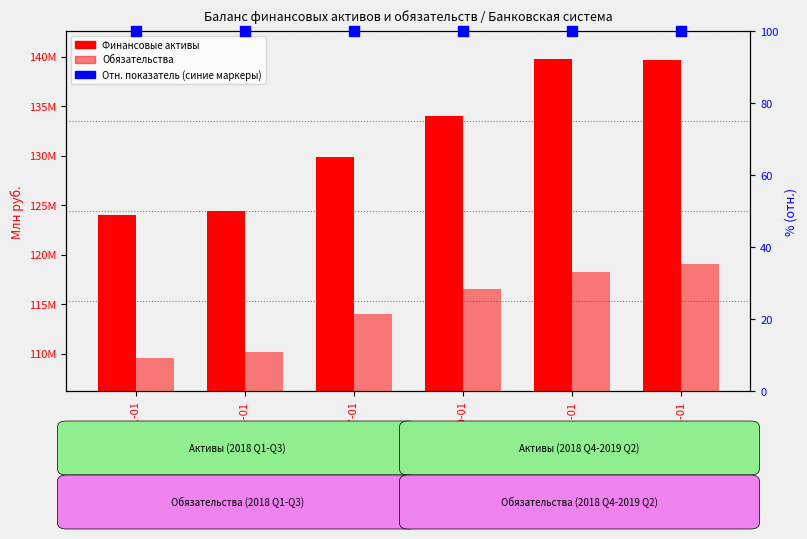

Is the value of Обязательства at 2018-04-01 greater than the value of Обязательства (отн.) at 2019-01-01?

Yes